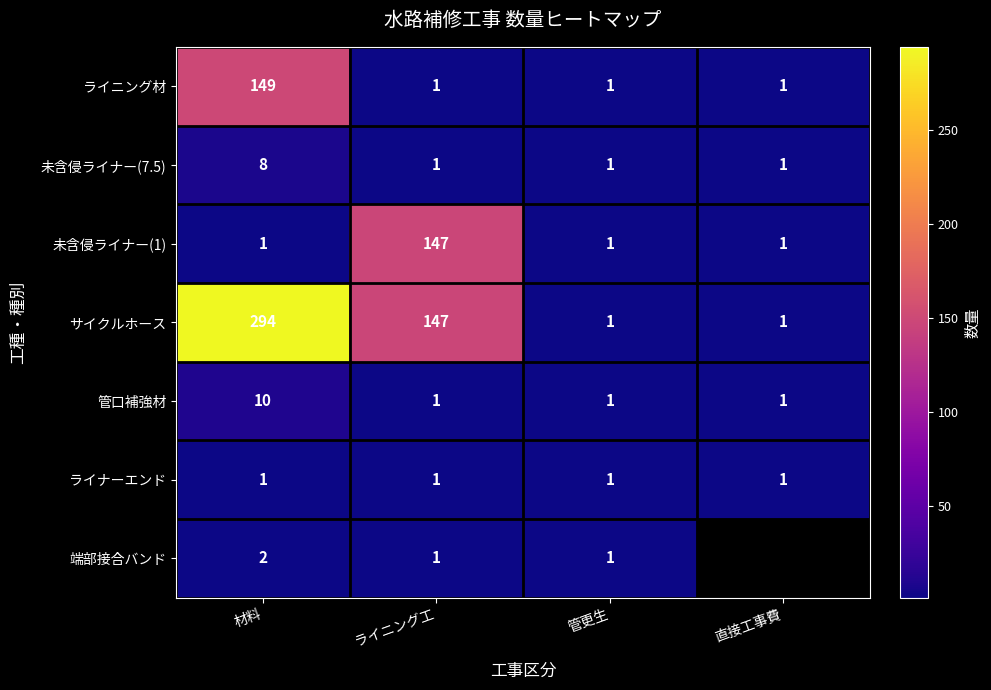

The value of 未含侵ライナー(1) at 管更生 is 1. True or false?

True